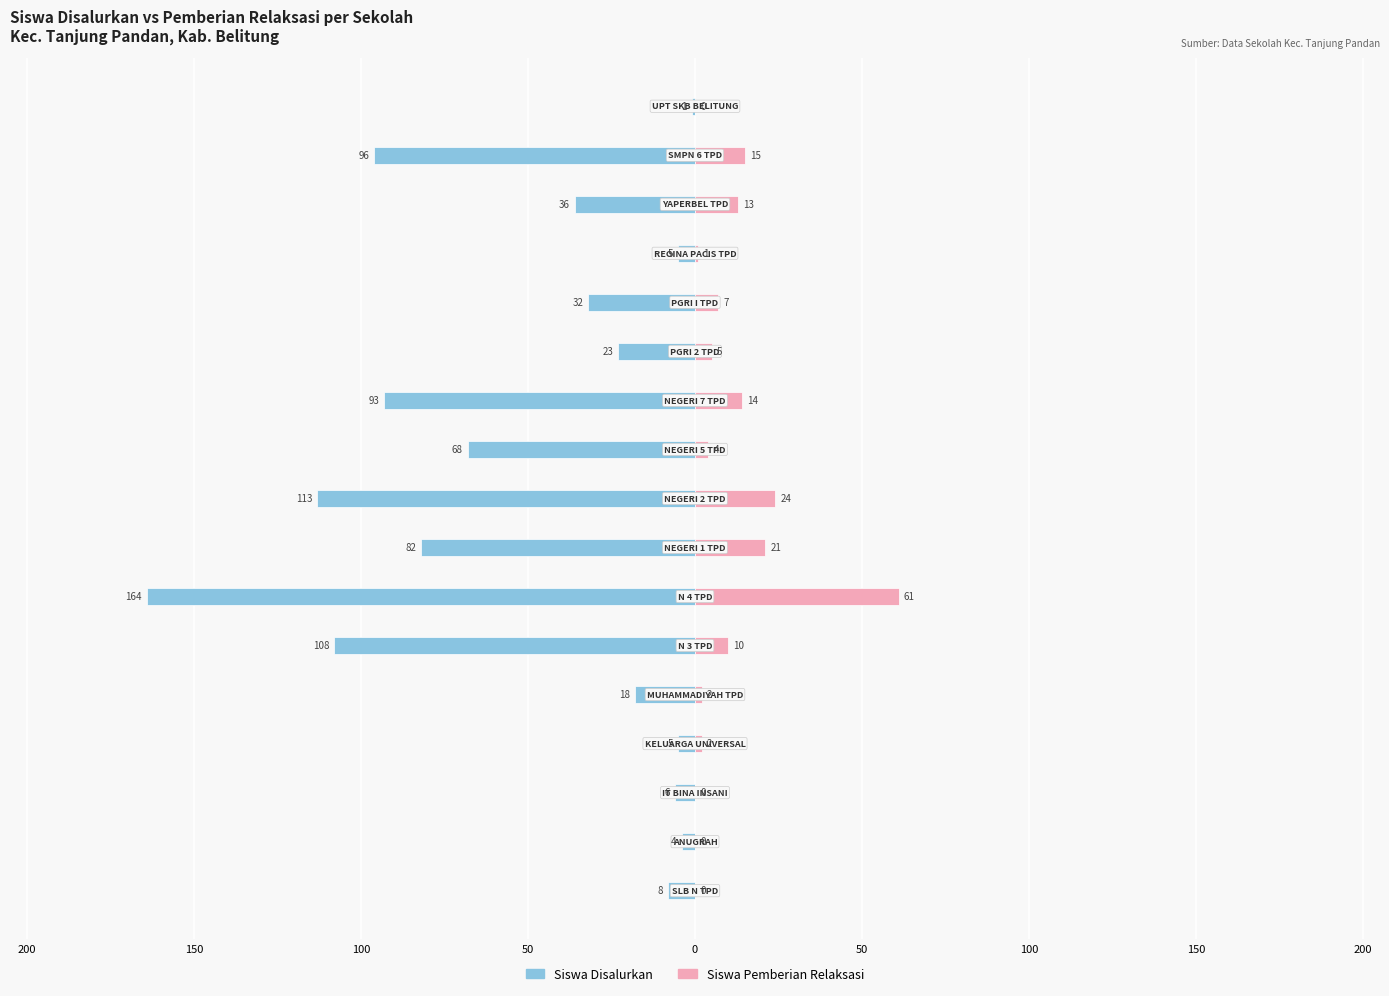

How many data points in Siswa Pemberian Relaksasi are less than 5?

8